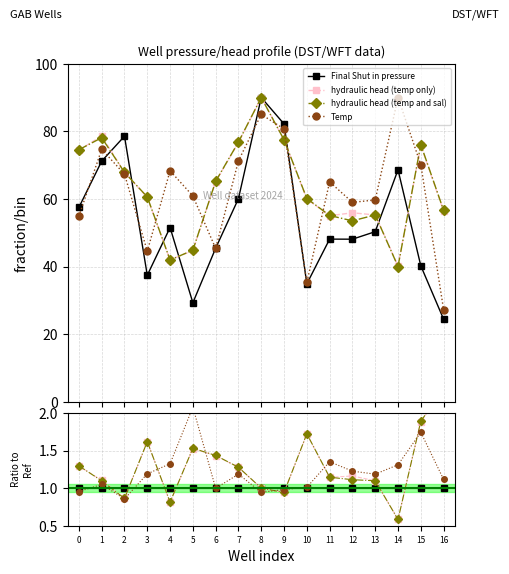

Reading left to right, transcribe all the data shown in this chart.

Final Shut in pressure: 0=1.0	1=1.0	2=1.0	3=1.0	4=1.0	5=1.0	6=1.0	7=1.0	8=1.0	9=1.0	10=1.0	11=1.0	12=1.0	13=1.0	14=1.0	15=1.0	16=1.0
hydraulic head (temp only): 0=1.3	1=1.1	2=0.9	3=1.6	4=0.8	5=1.5	6=1.4	7=1.3	8=1.0	9=0.9	10=1.7	11=1.1	12=1.2	13=1.1	14=0.6	15=1.9	16=2.3
hydraulic head (temp and sal): 0=1.3	1=1.1	2=0.9	3=1.6	4=0.8	5=1.5	6=1.4	7=1.3	8=1.0	9=0.9	10=1.7	11=1.1	12=1.1	13=1.1	14=0.6	15=1.9	16=2.3
Temp: 0=1.0	1=1.0	2=0.9	3=1.2	4=1.3	5=2.1	6=1.0	7=1.2	8=0.9	9=1.0	10=1.0	11=1.4	12=1.2	13=1.2	14=1.3	15=1.7	16=1.1